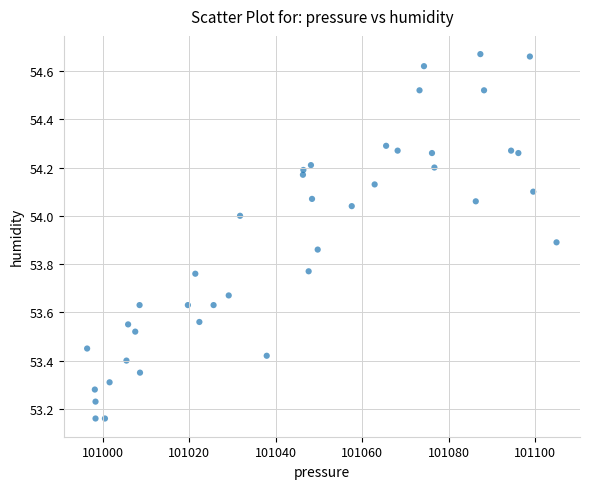

What is the range of X values (max minus min)?

108.5